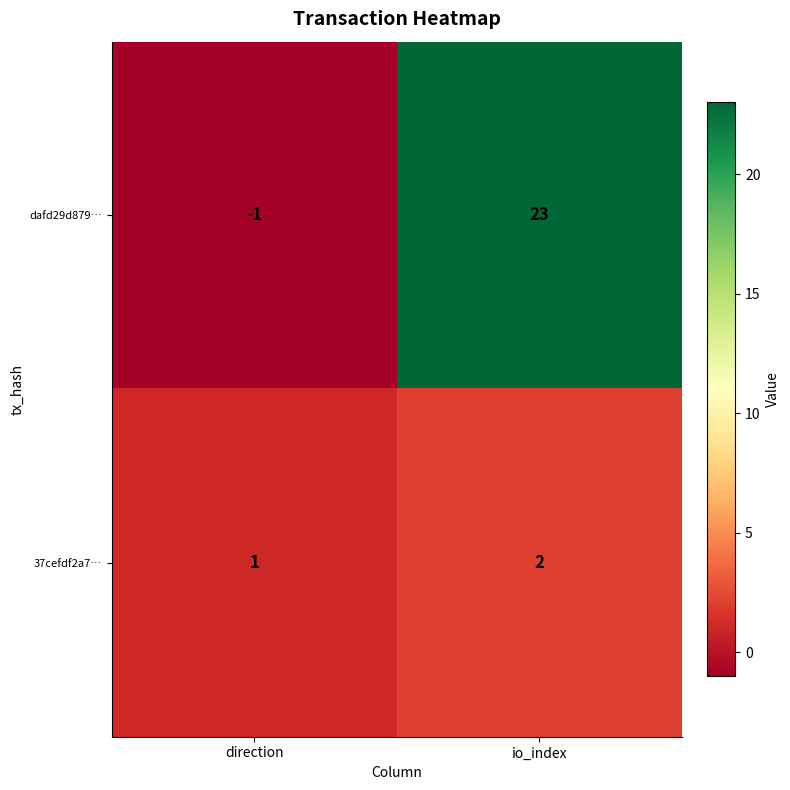

How many data points does each series have?

2